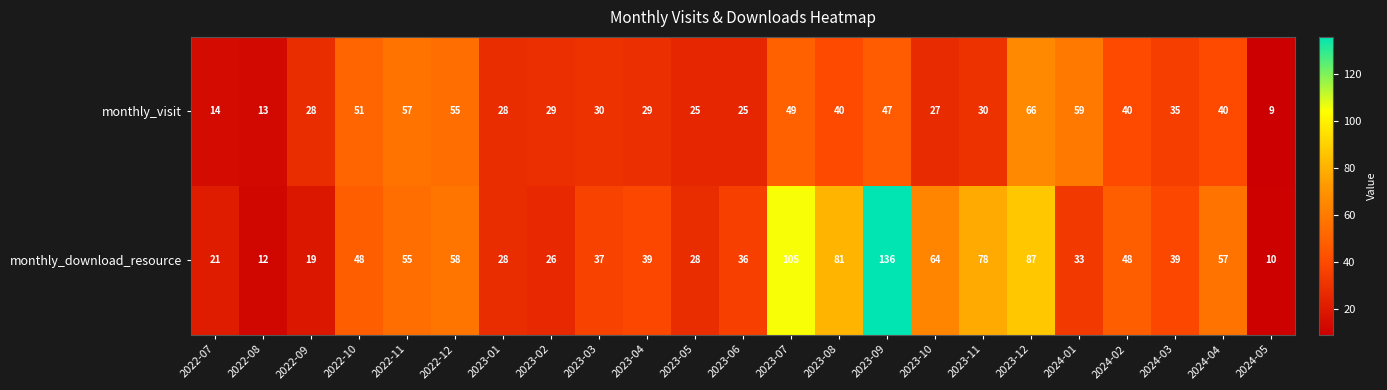

Rank the series by their maximum value, from highest to lowest.

monthly_download_resource, monthly_visit